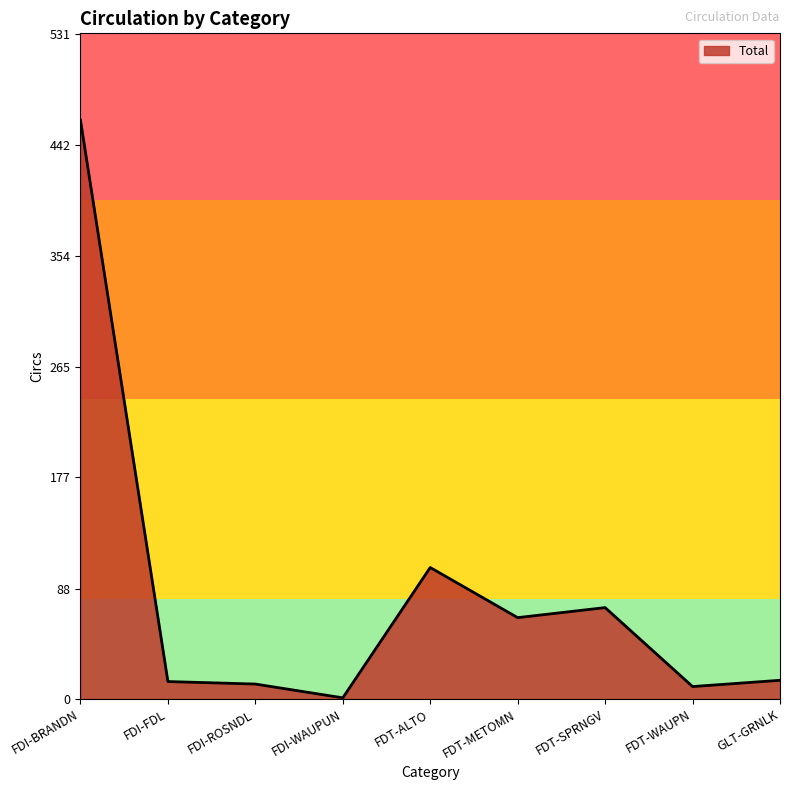

True or false: there are more than 1 points higher than both neighbors.

True